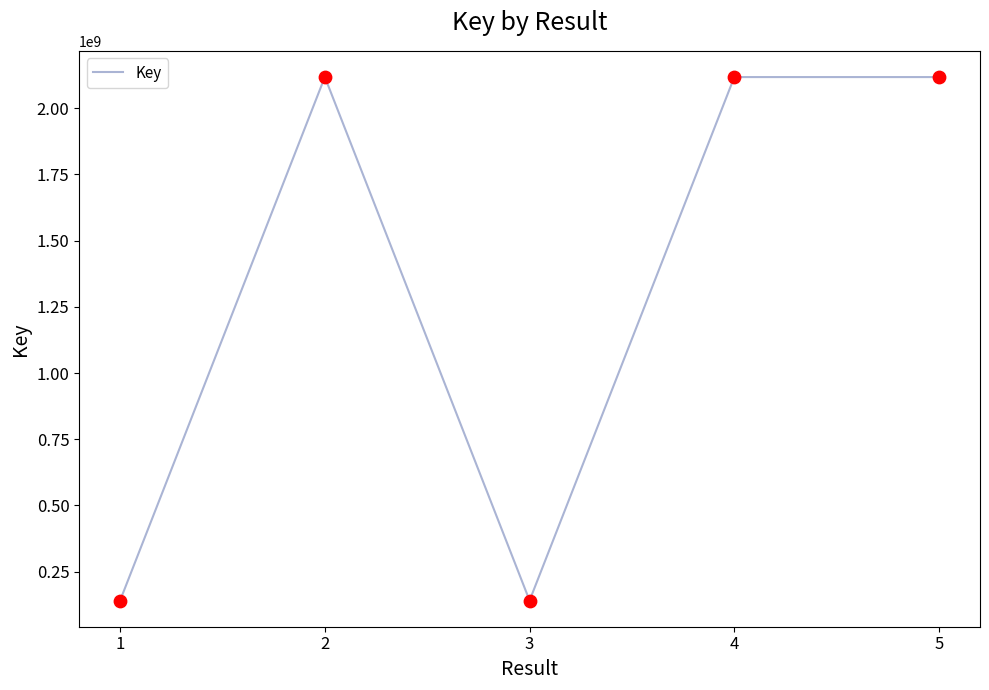

What is the change in value from 4 to 5?

+15